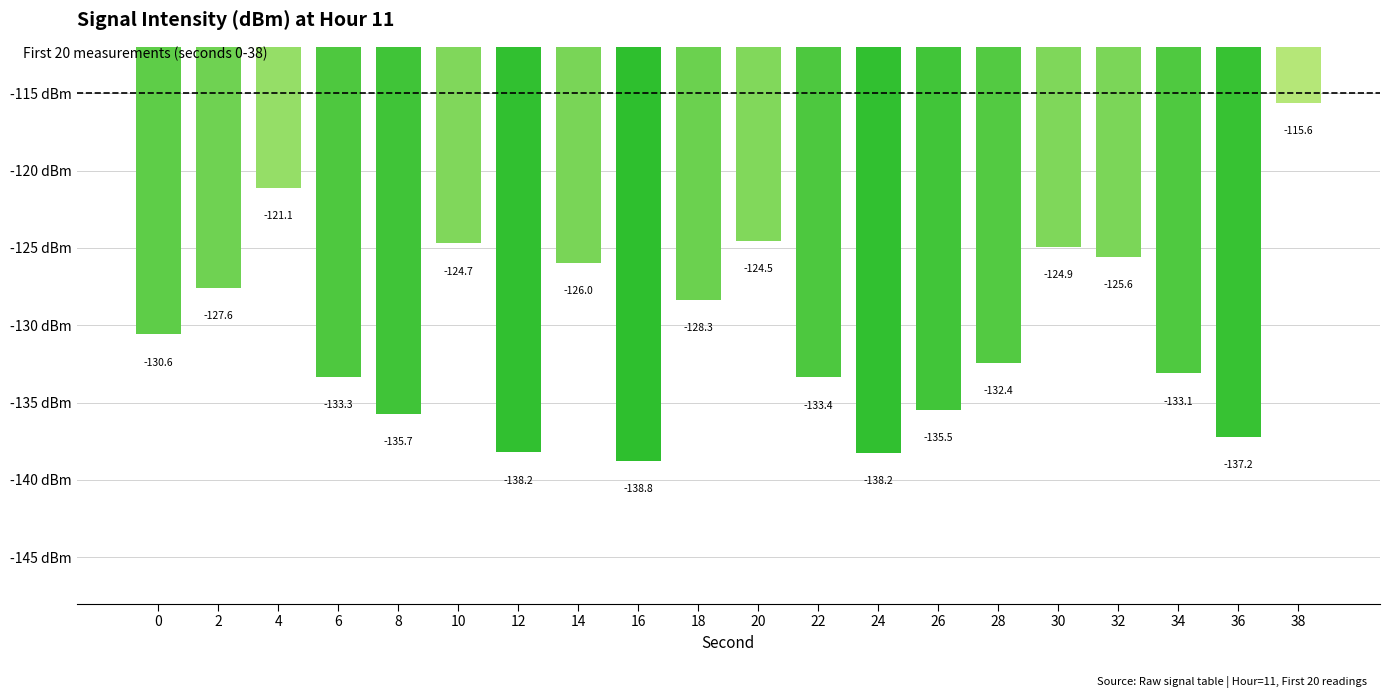

The chart shows a value of -225.1 at 16. True or false?

False